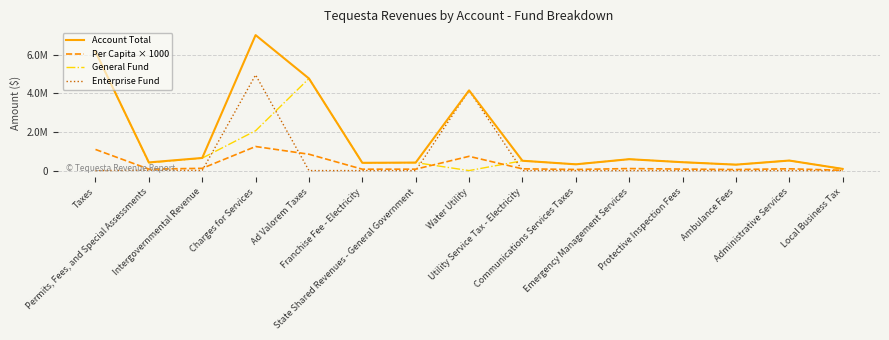

What are all the series names shown in the legend?

Account Total, Per Capita × 1000, General Fund, Enterprise Fund